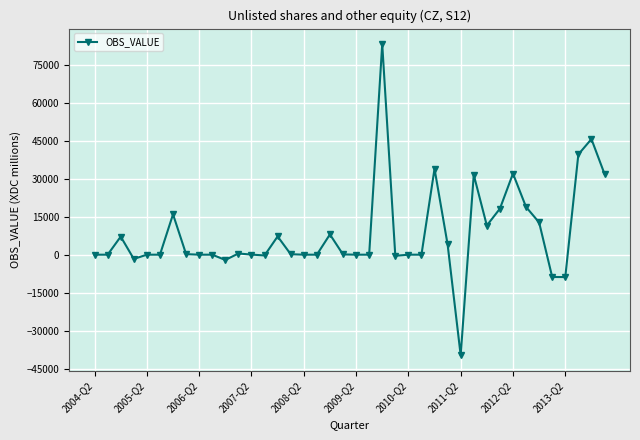

What is the difference between the second highest and second lowest values?

54425